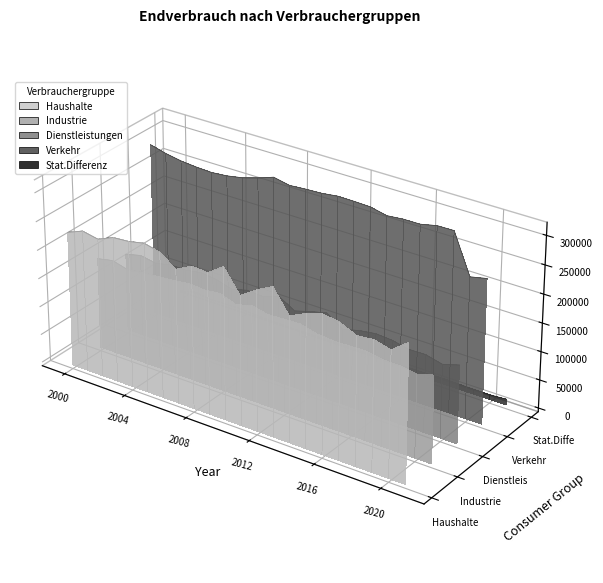

True or false: Dienstleistungen has a value of -0.0 at 15.

False